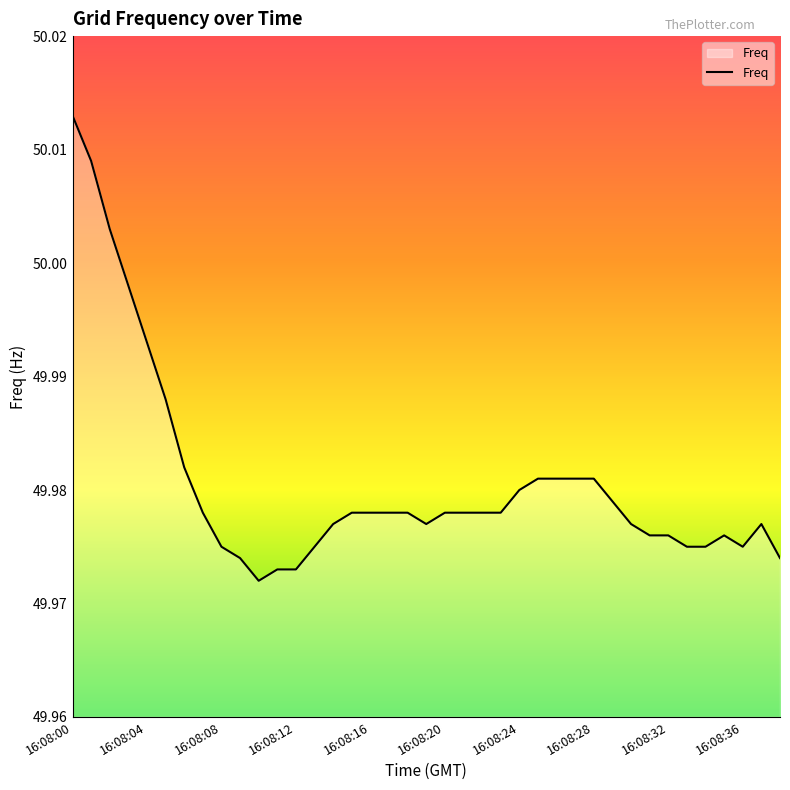

Is this an area chart (filled region under the line)?

Yes